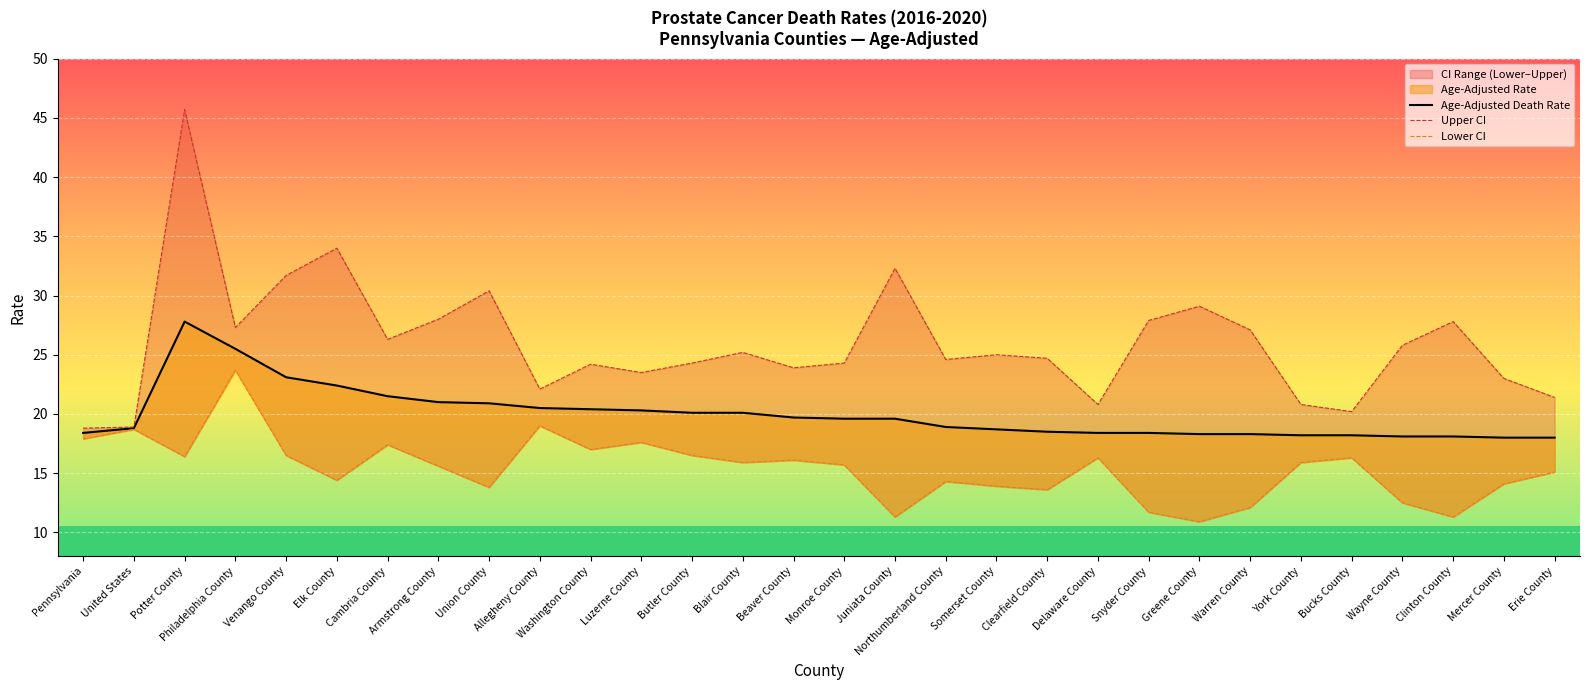

Reading left to right, extract all data points from this chart.

Age-Adjusted Death Rate: Pennsylvania=18.4	United States=18.8	Potter County=27.8	Philadelphia County=25.5	Venango County=23.1	Elk County=22.4	Cambria County=21.5	Armstrong County=21.0	Union County=20.9	Allegheny County=20.5	Washington County=20.4	Luzerne County=20.3	Butler County=20.1	Blair County=20.1	Beaver County=19.7	Monroe County=19.6	Juniata County=19.6	Northumberland County=18.9	Somerset County=18.7	Clearfield County=18.5	Delaware County=18.4	Snyder County=18.4	Greene County=18.3	Warren County=18.3	York County=18.2	Bucks County=18.2	Wayne County=18.1	Clinton County=18.1	Mercer County=18.0	Erie County=18.0
Upper CI: Pennsylvania=18.8	United States=18.9	Potter County=45.7	Philadelphia County=27.3	Venango County=31.7	Elk County=34.0	Cambria County=26.3	Armstrong County=28.0	Union County=30.4	Allegheny County=22.1	Washington County=24.2	Luzerne County=23.5	Butler County=24.3	Blair County=25.2	Beaver County=23.9	Monroe County=24.3	Juniata County=32.3	Northumberland County=24.6	Somerset County=25.0	Clearfield County=24.7	Delaware County=20.8	Snyder County=27.9	Greene County=29.1	Warren County=27.1	York County=20.8	Bucks County=20.2	Wayne County=25.8	Clinton County=27.8	Mercer County=23.0	Erie County=21.4
Lower CI: Pennsylvania=17.9	United States=18.7	Potter County=16.4	Philadelphia County=23.7	Venango County=16.5	Elk County=14.4	Cambria County=17.4	Armstrong County=15.6	Union County=13.8	Allegheny County=19.0	Washington County=17.0	Luzerne County=17.6	Butler County=16.5	Blair County=15.9	Beaver County=16.1	Monroe County=15.7	Juniata County=11.3	Northumberland County=14.3	Somerset County=13.9	Clearfield County=13.6	Delaware County=16.3	Snyder County=11.7	Greene County=10.9	Warren County=12.1	York County=15.9	Bucks County=16.3	Wayne County=12.5	Clinton County=11.3	Mercer County=14.1	Erie County=15.1